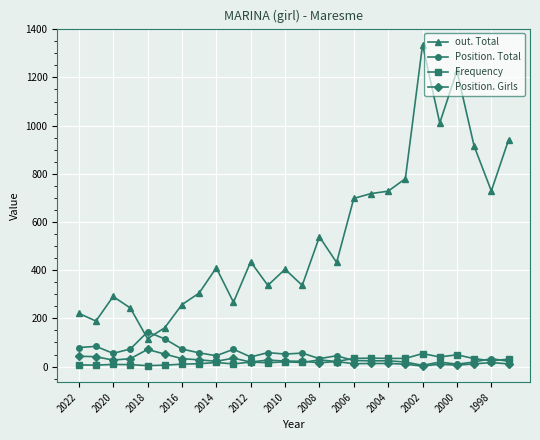

True or false: out. Total and Position. Girls intersect in this chart.

False